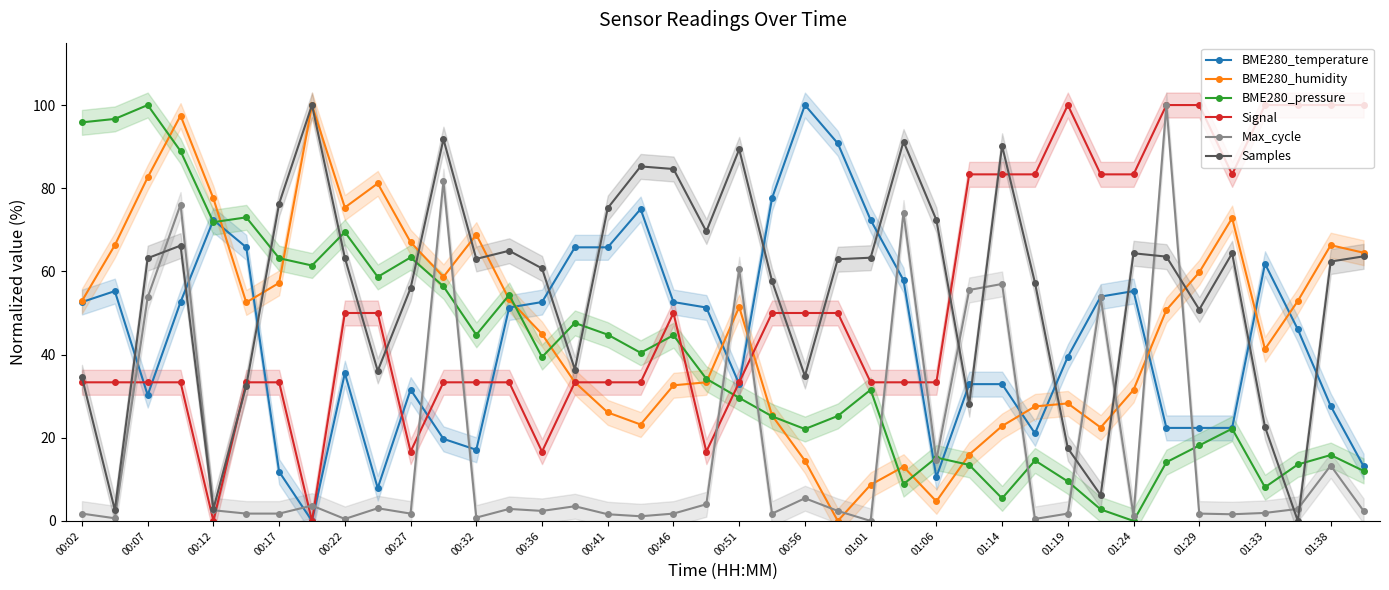

True or false: BME280_pressure has more than 1 interior local peaks.

True